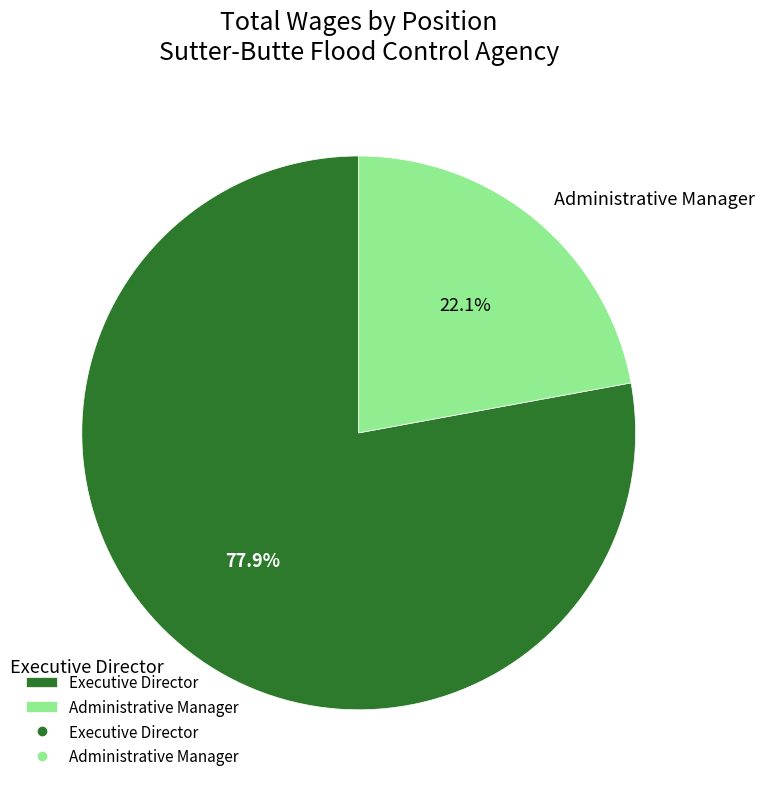

To the nearest percent, what percentage of the pie is Executive Director?

78%